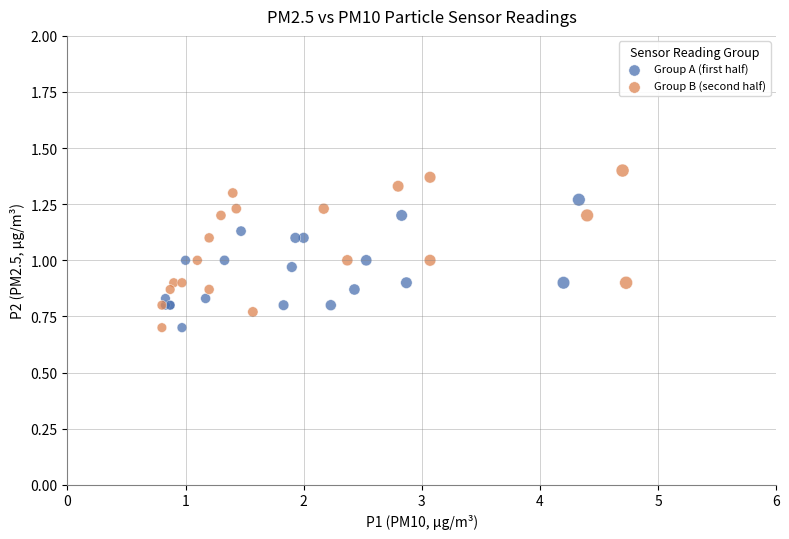

Which series has the widest spread of Y values?

Group B (second half)